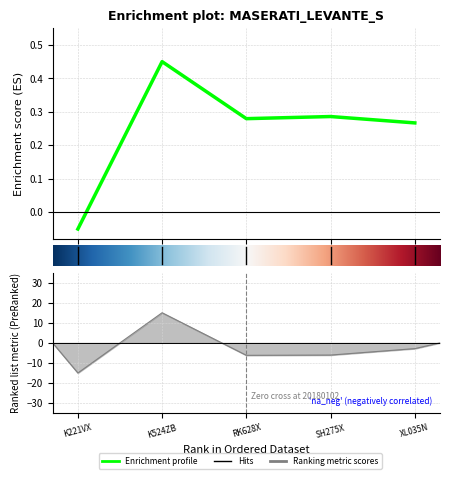

What is the approximate value at 4?

0.3